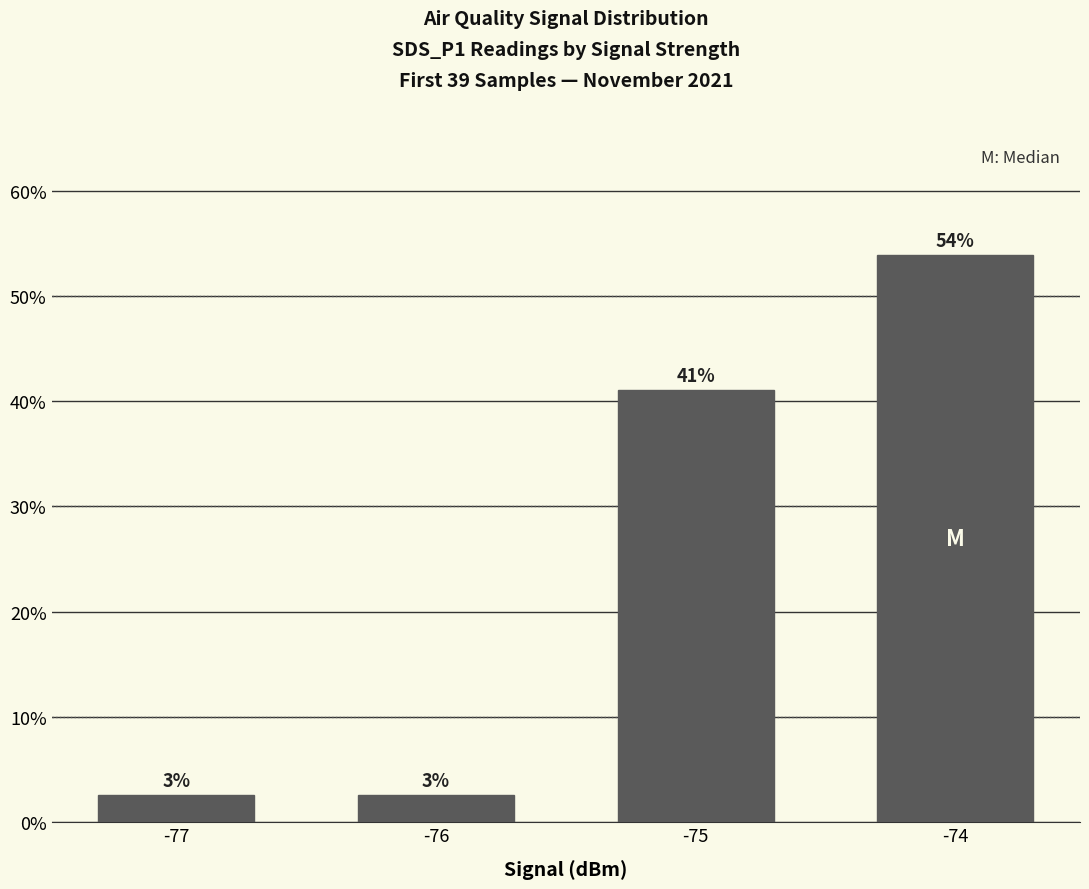

Between -75 and -77, which is larger?

-75